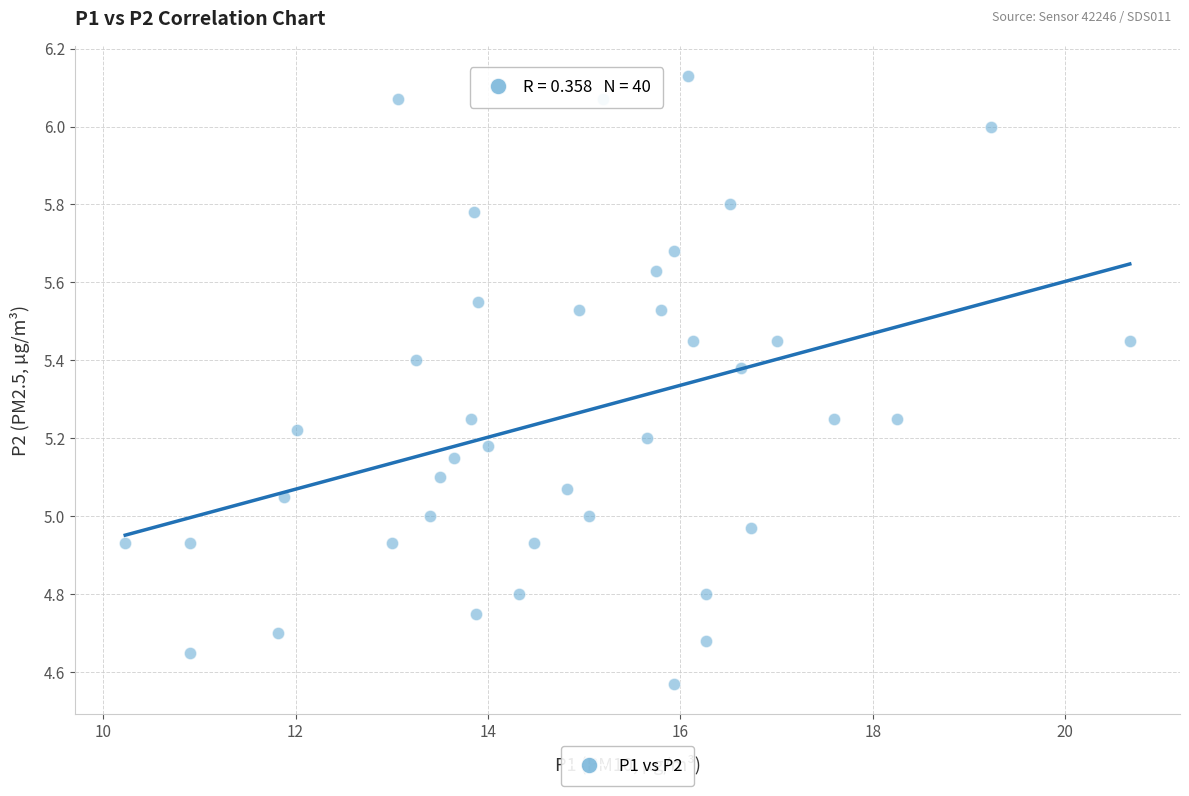

What is the range of Y values (max minus min)?

1.6